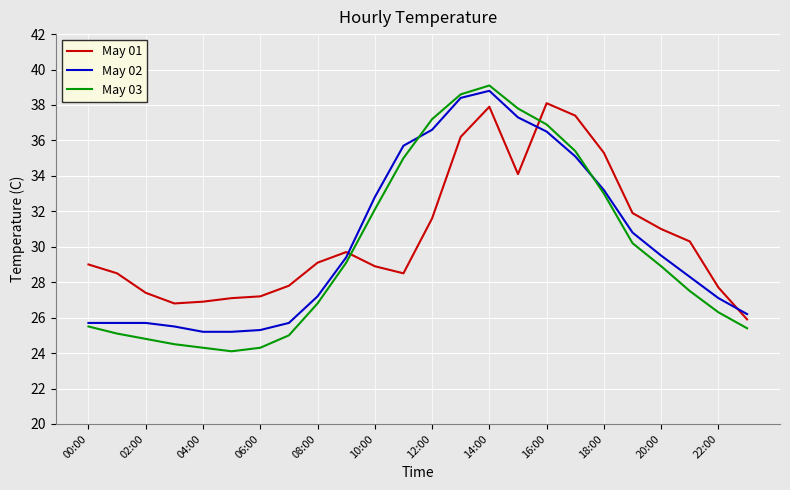

Which series ends up on top after the final intersection of May 03 and May 02?

May 02